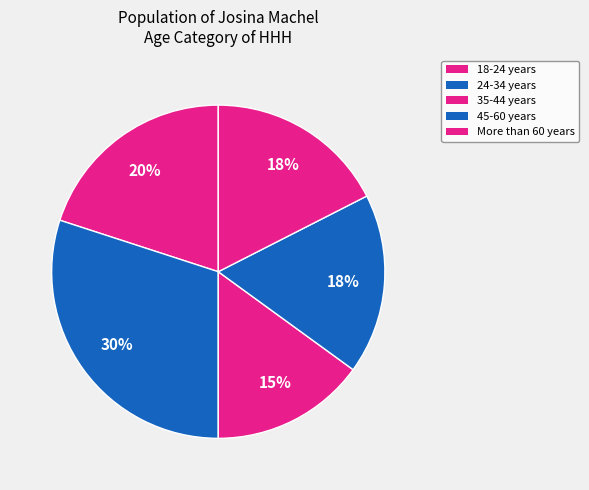

How many slices are in this pie chart?

5